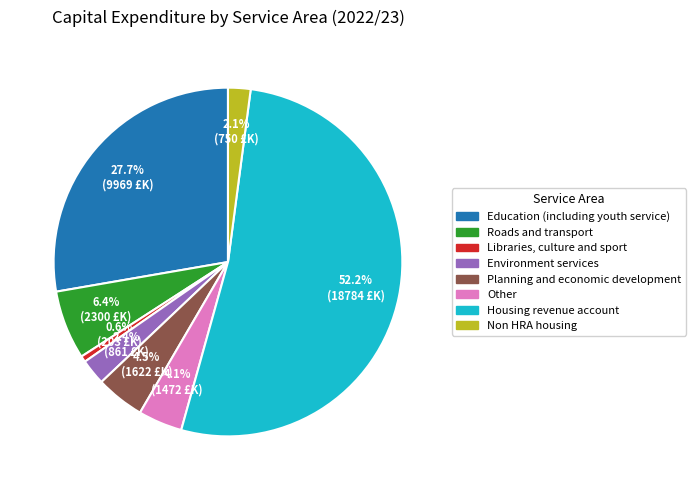

Is there a majority slice in this chart?

Yes